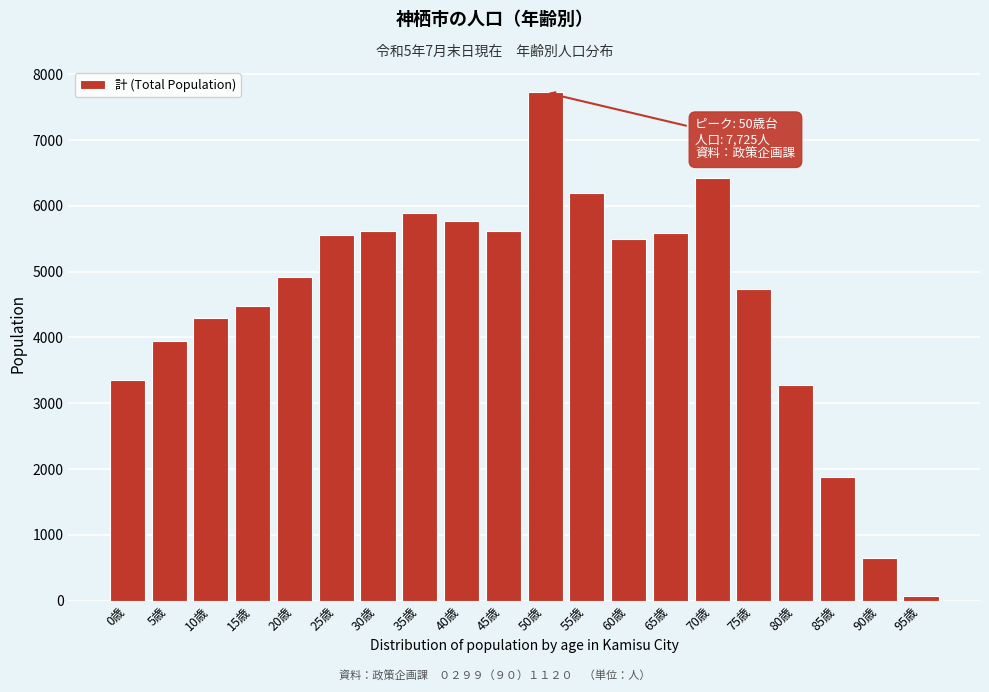

What is the change in value from 45歳 to 55歳?

+589